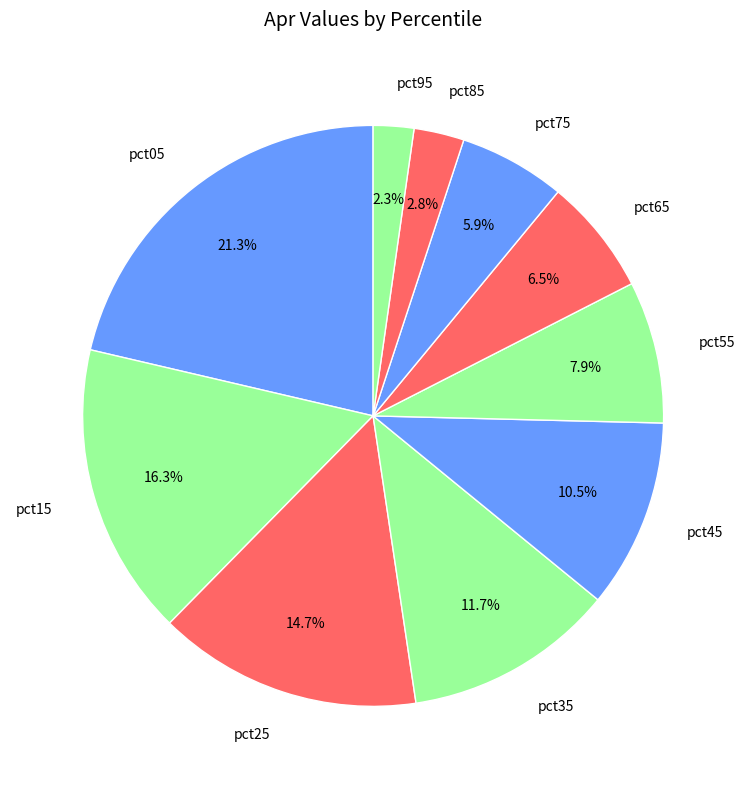

How many slices are in this pie chart?

10